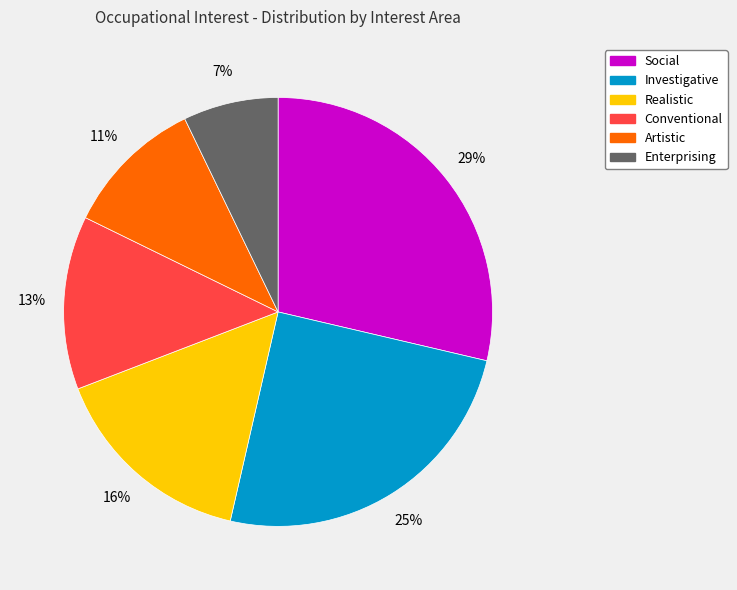

To the nearest percent, what is the average slice percentage?

17%